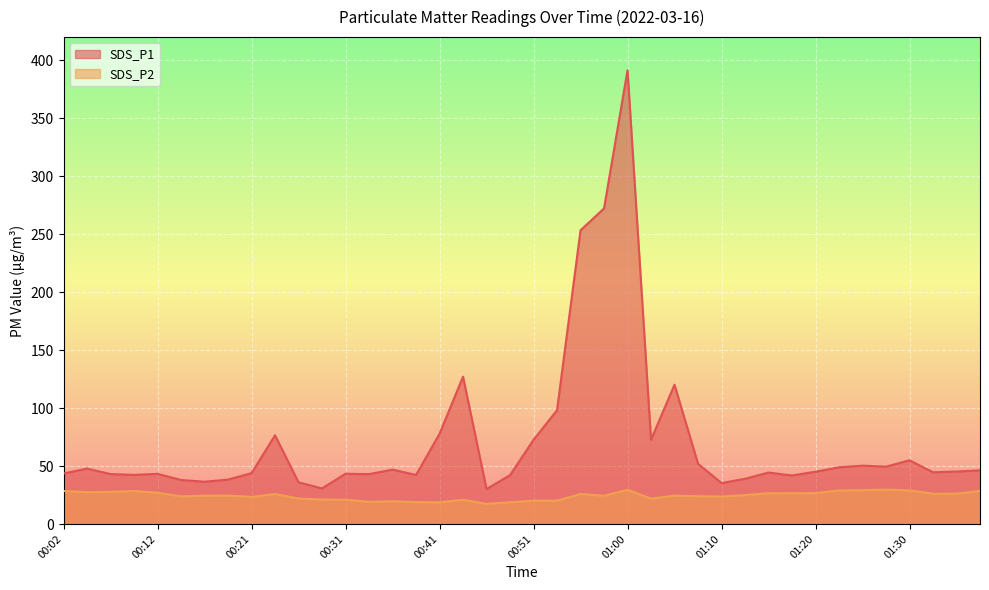

Reading left to right, what are all the values shown in this chart?

SDS_P1: 43.6	47.8	43.1	42.4	43.3	38.0	36.5	38.3	43.9	76.5	36.0	30.7	43.4	43.0	47.0	42.3	77.8	127.1	30.2	42.1	72.7	98.2	253.4	272.2	391.4	72.7	120.2	52.0	35.3	39.0	44.4	41.9	45.1	49.0	50.4	49.5	55.0	44.6	45.3	46.3
SDS_P2: 28.5	27.5	27.8	28.5	27.0	23.9	24.5	24.6	23.4	25.9	22.0	21.2	20.9	19.2	19.6	18.9	18.8	20.9	17.4	18.8	20.1	20.2	25.9	24.4	29.5	21.9	24.4	24.0	23.7	24.9	26.6	26.6	26.7	28.9	29.2	29.7	29.0	26.2	26.2	28.5